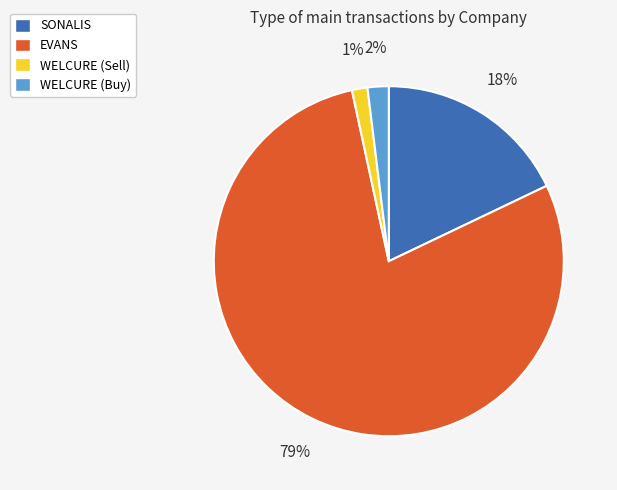

Is it true that EVANS is 79% of the pie?

True